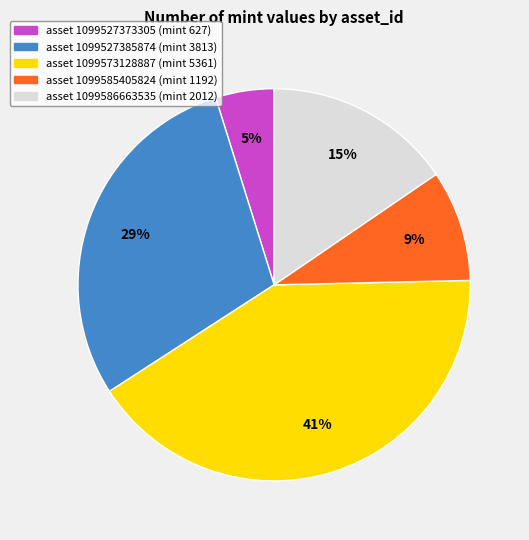

To the nearest percent, what is the difference between the largest and smallest slice percentages?

36%